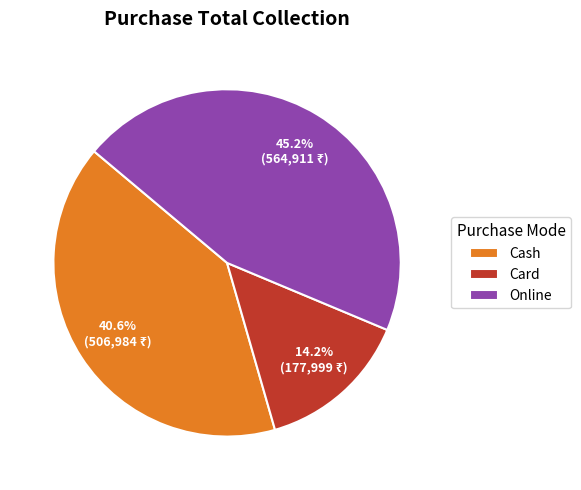

To the nearest percent, what is the difference between the largest and smallest slice percentages?

31%